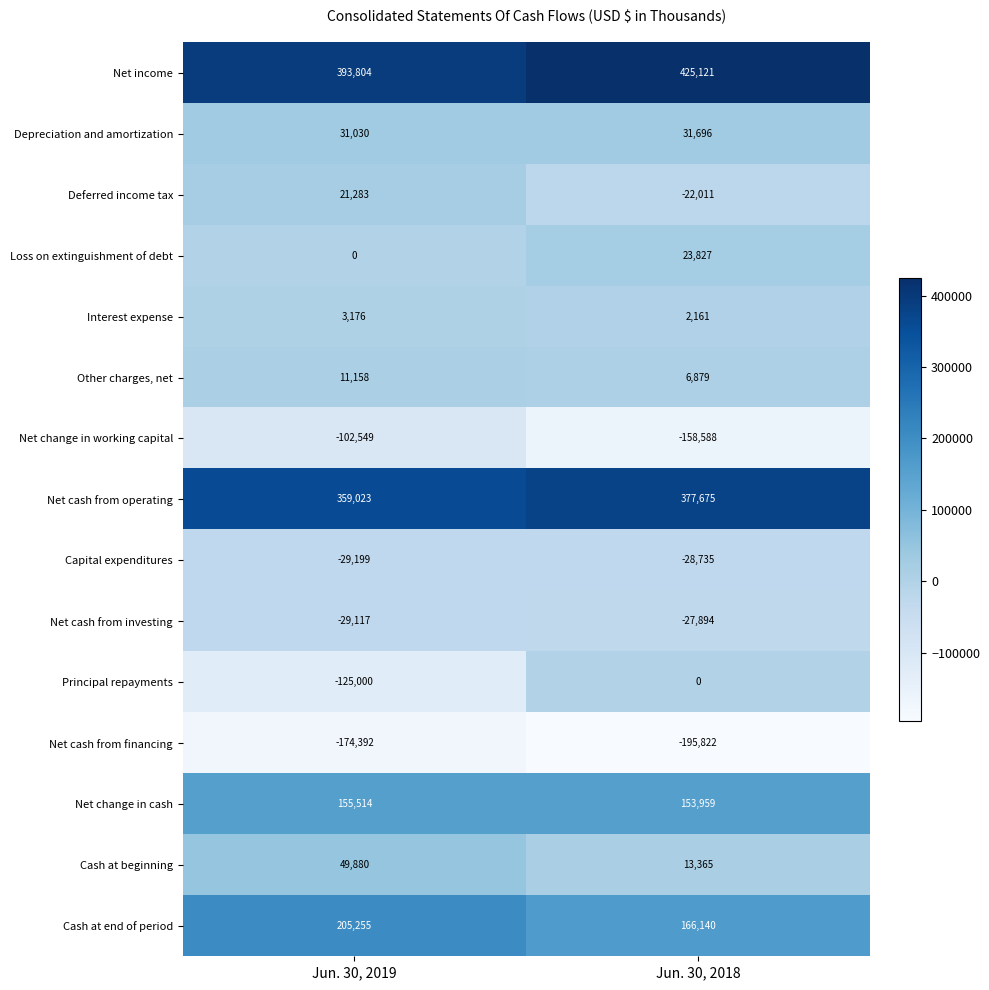

At which label is Loss on extinguishment of debt closest to 11913?

Jun. 30, 2019